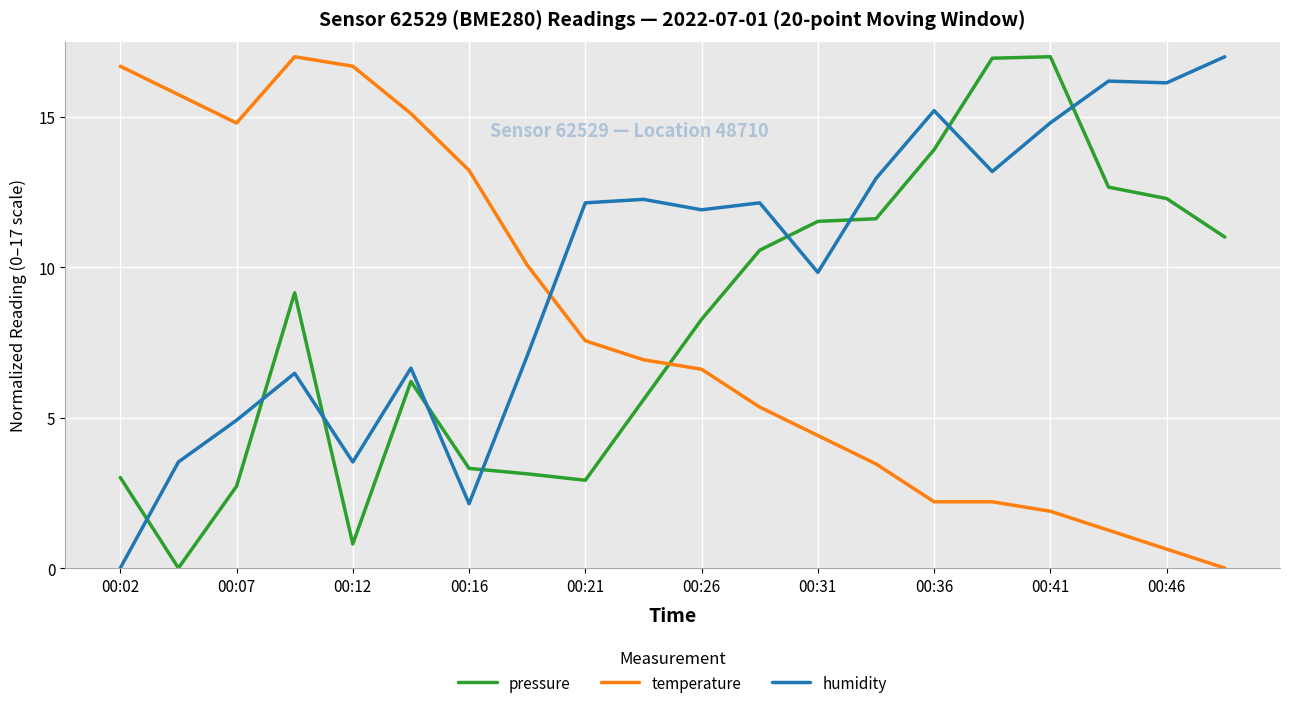

What is the difference between the maximum and minimum values in the humidity series?

17.0